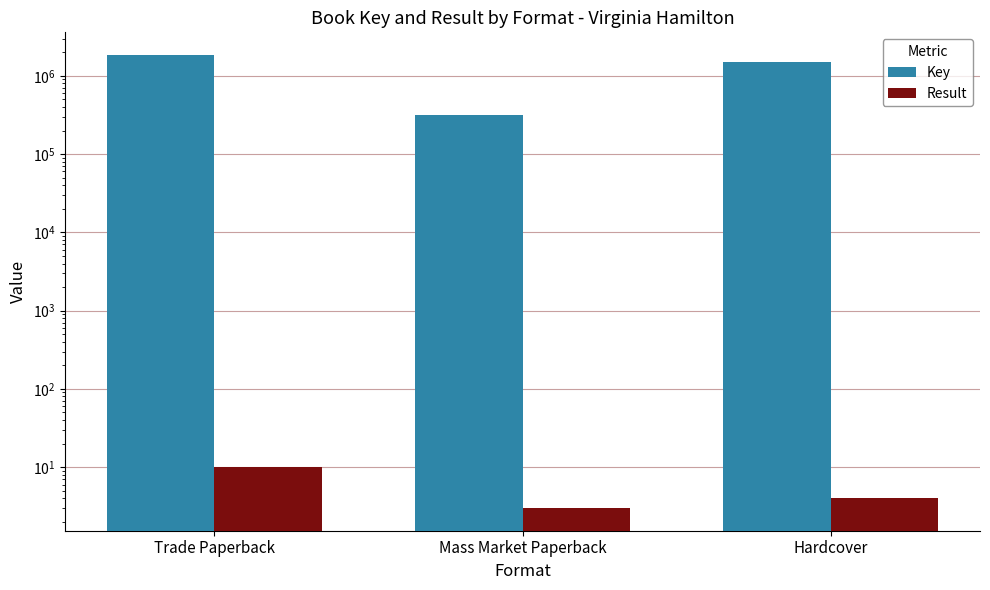

Are the bars grouped side by side (vs. stacked)?

Yes